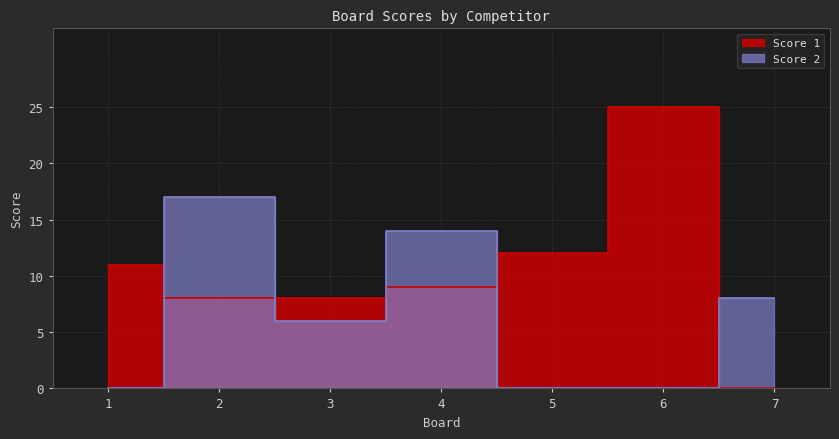

Which series ends up on top after the final intersection of Score 1 and Score 2?

Score 2